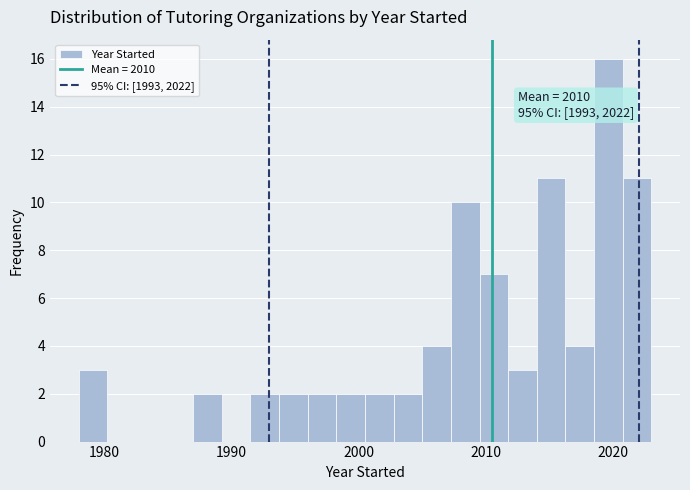

Read against the x-axis, roughly where is the centre of the tallest bar?

2020